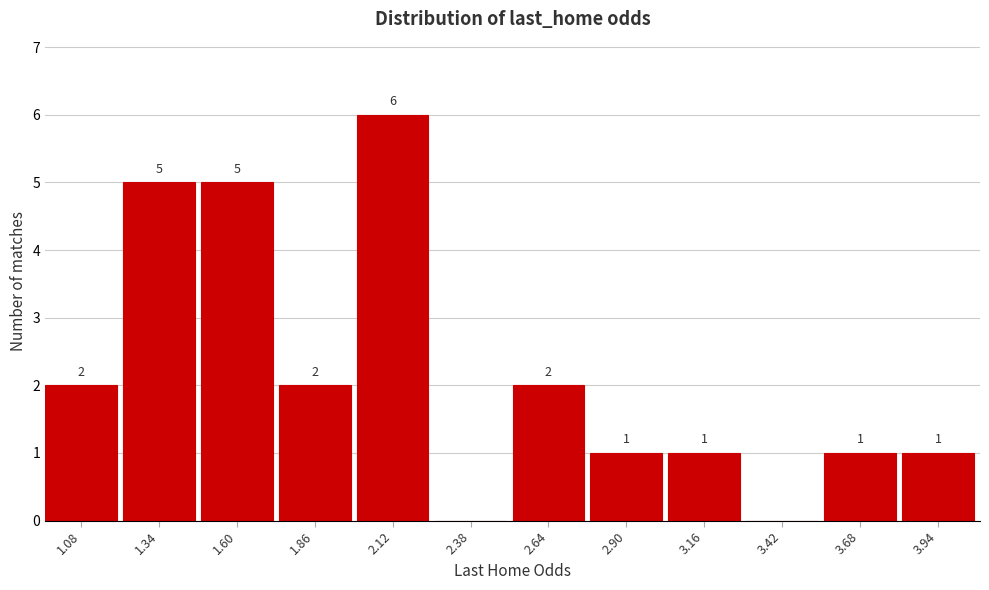

Reading left to right, list all the values displayed in this chart.

1.08=2	1.34=5	1.60=5	1.86=2	2.12=6	2.38=0	2.64=2	2.90=1	3.16=1	3.42=0	3.68=1	3.94=1